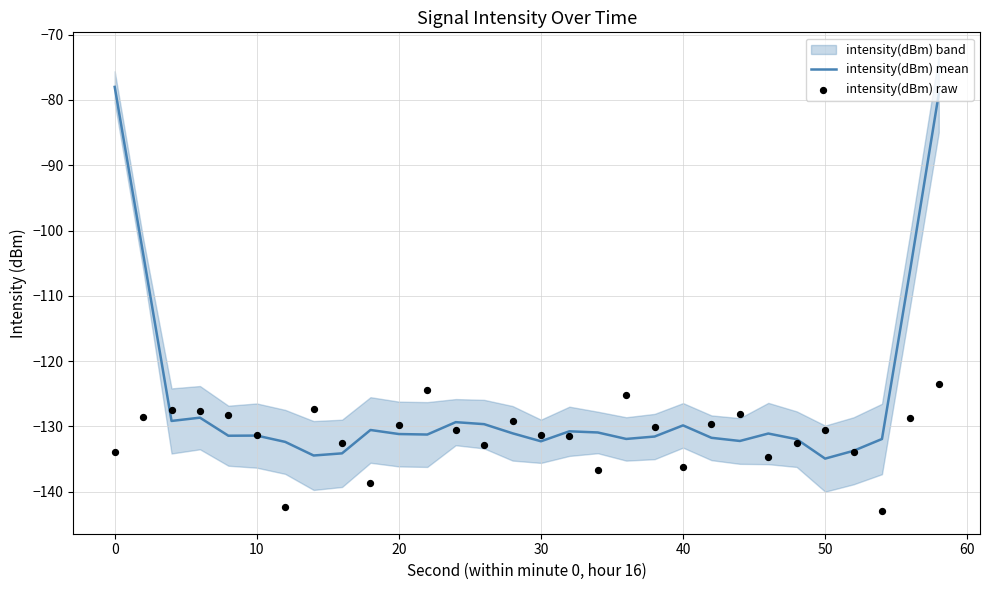

What is the total value across all series at 20?

-256.4